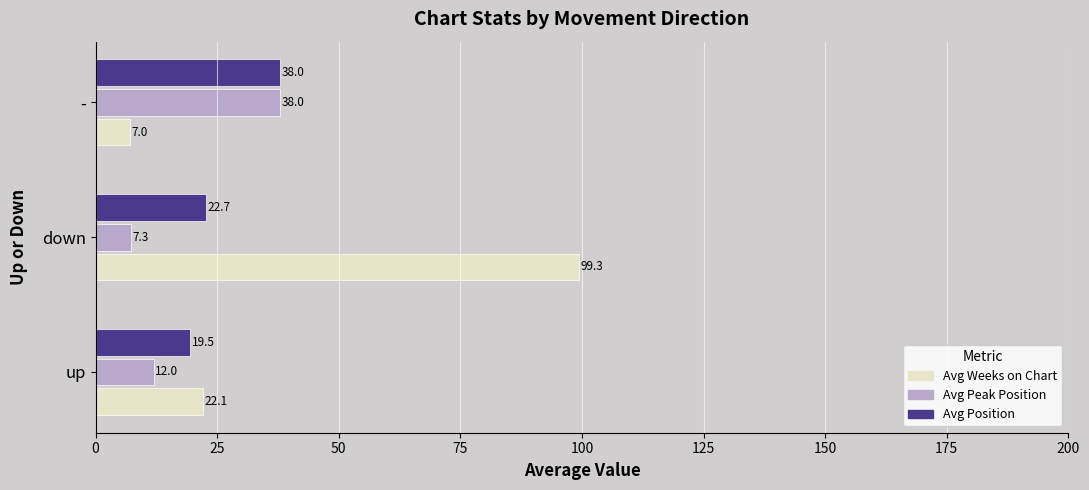

Which series has the widest spread of values?

Avg Weeks on Chart